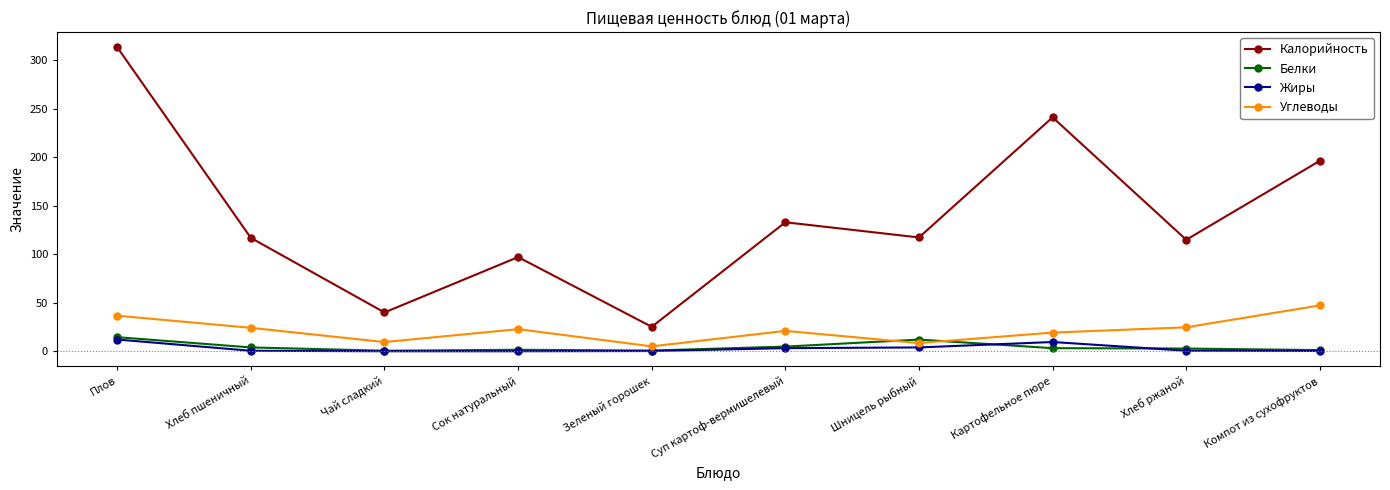

How many times do Белки and Углеводы cross each other?

2